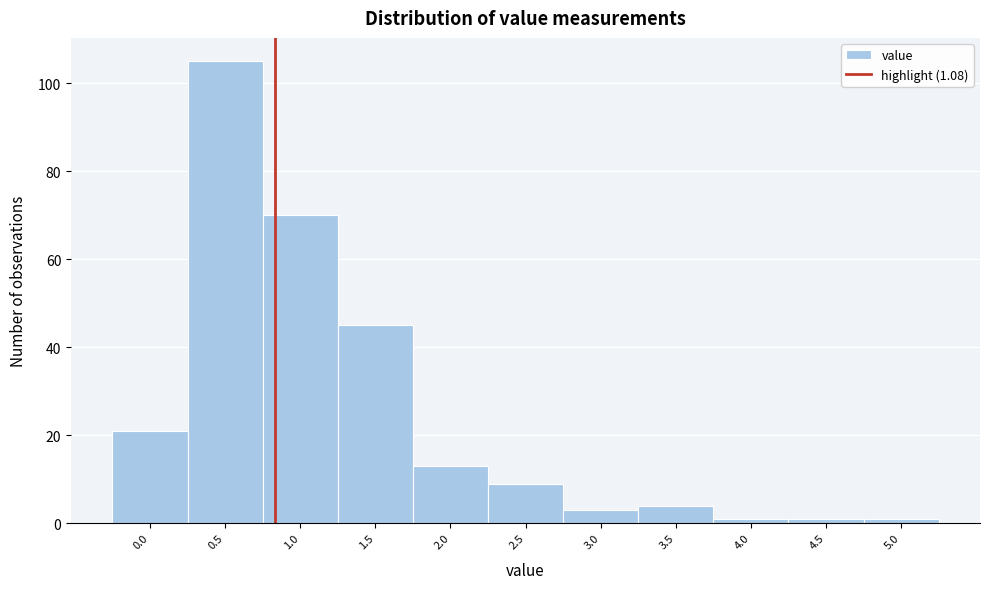

Reading left to right, transcribe all the data shown in this chart.

0.0=21	0.5=105	1.0=70	1.5=45	2.0=13	2.5=9	3.0=3	3.5=4	4.0=1	4.5=1	5.0=1